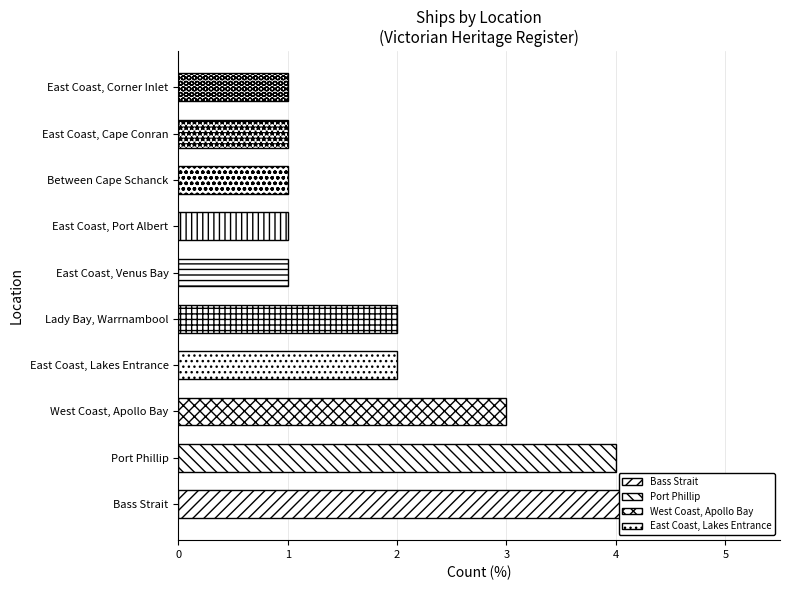

What is the greatest value displayed?

5